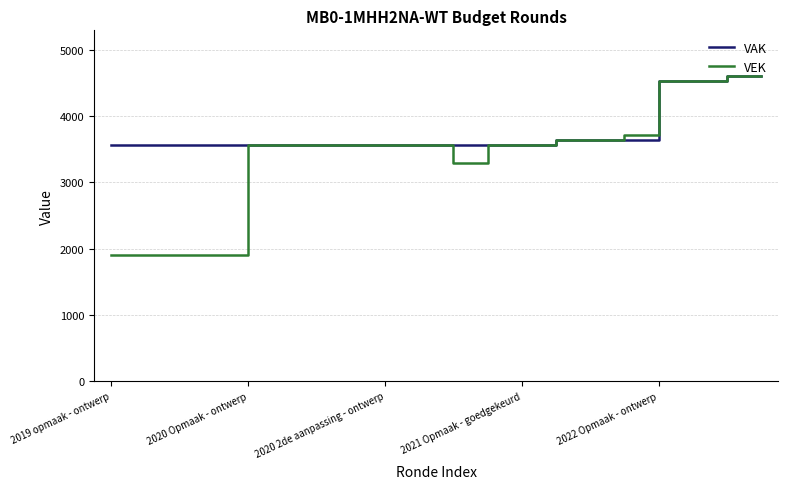

What is the smallest value displayed?

1905